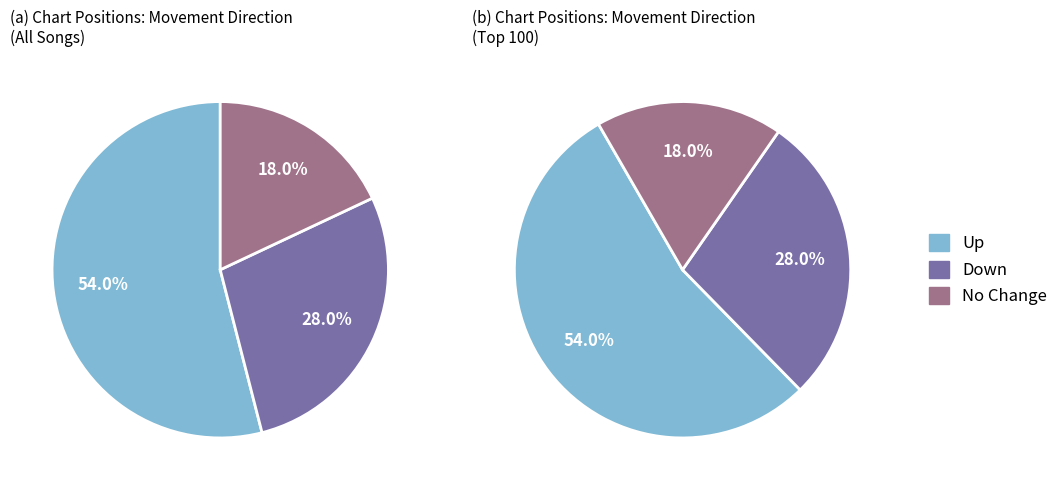

Is it true that - is 18% of the pie?

True